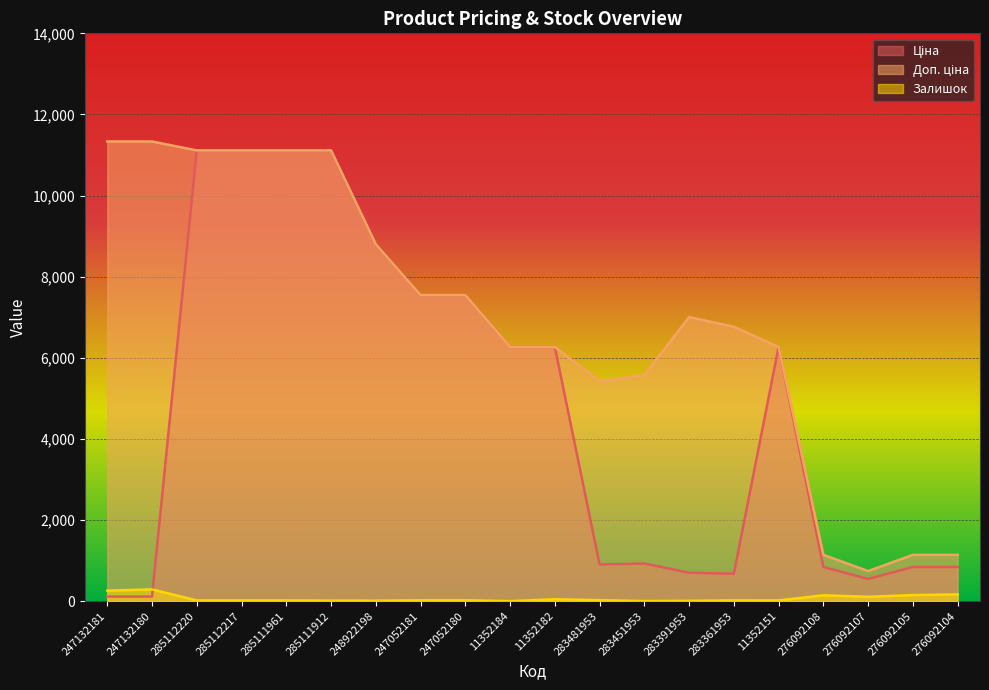

Rank the series at 283361953 from highest to lowest value.

Доп. ціна, Ціна, Залишок